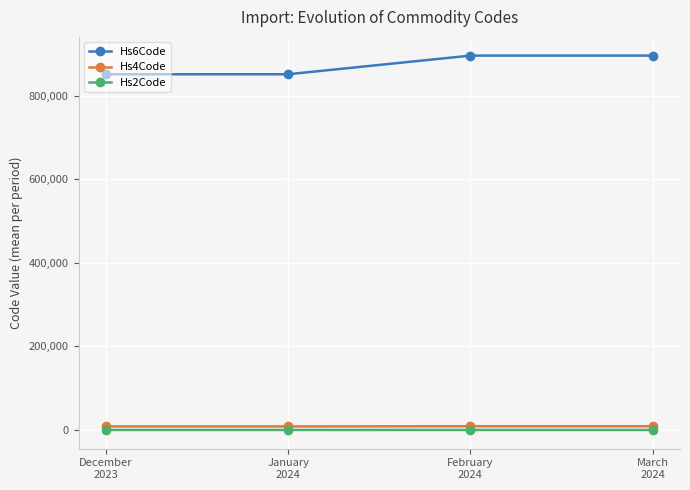

Where is Hs6Code nearest to the value 873597?

January
2024